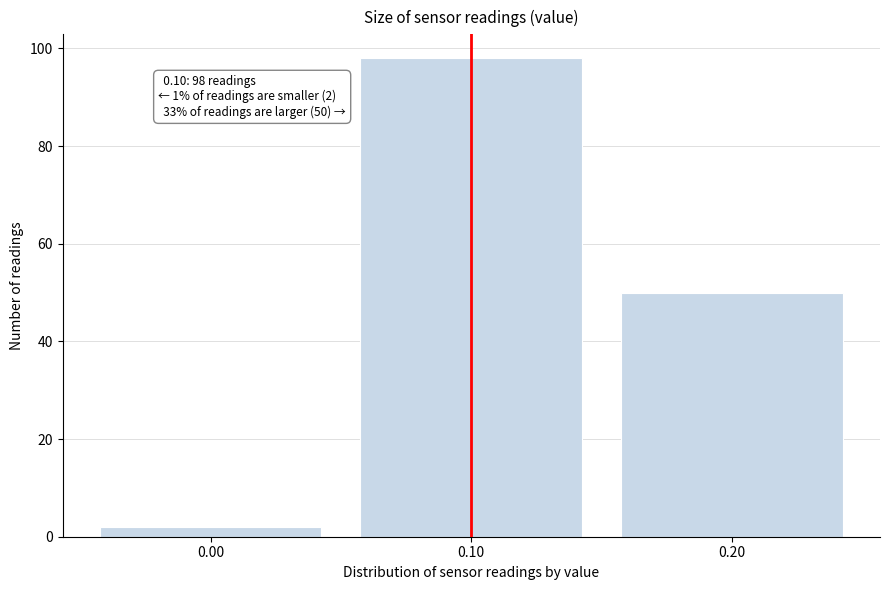

Over which range of the x-axis is the bar tallest?

0.05 to 0.15